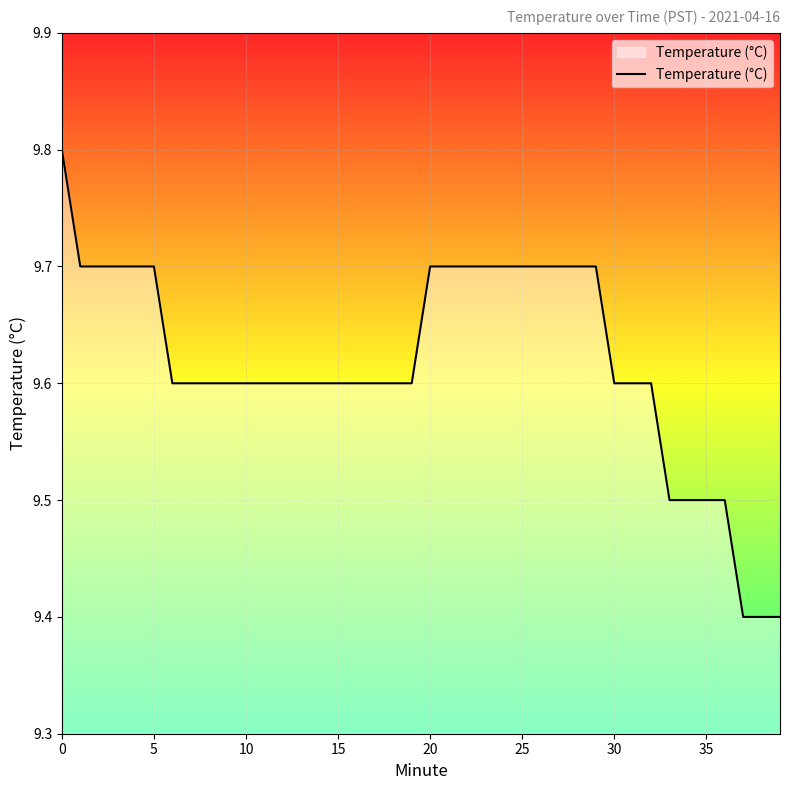

What is the greatest value displayed?

9.8